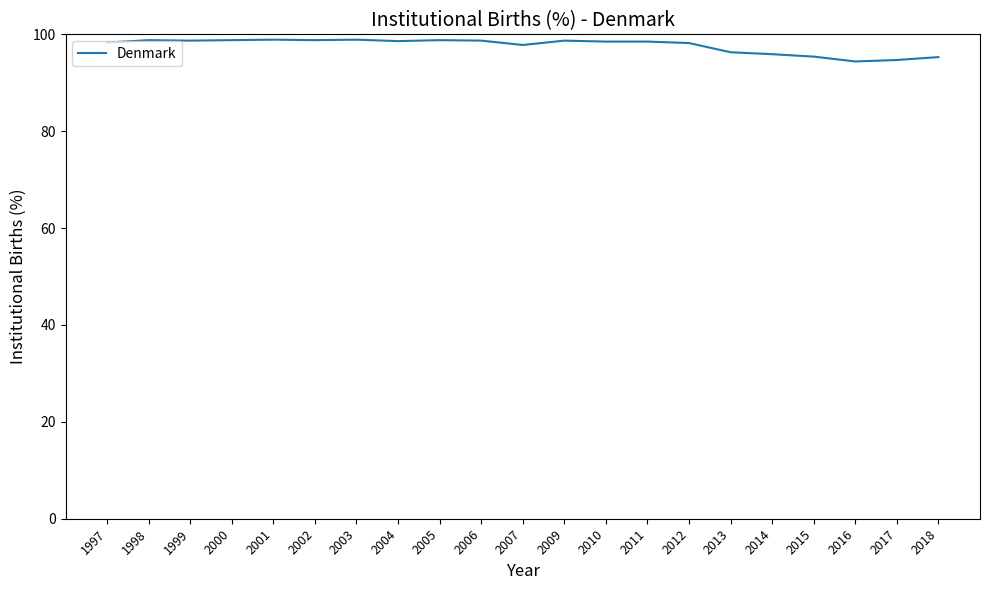

The chart shows a value of 137.0 at 2016. True or false?

False